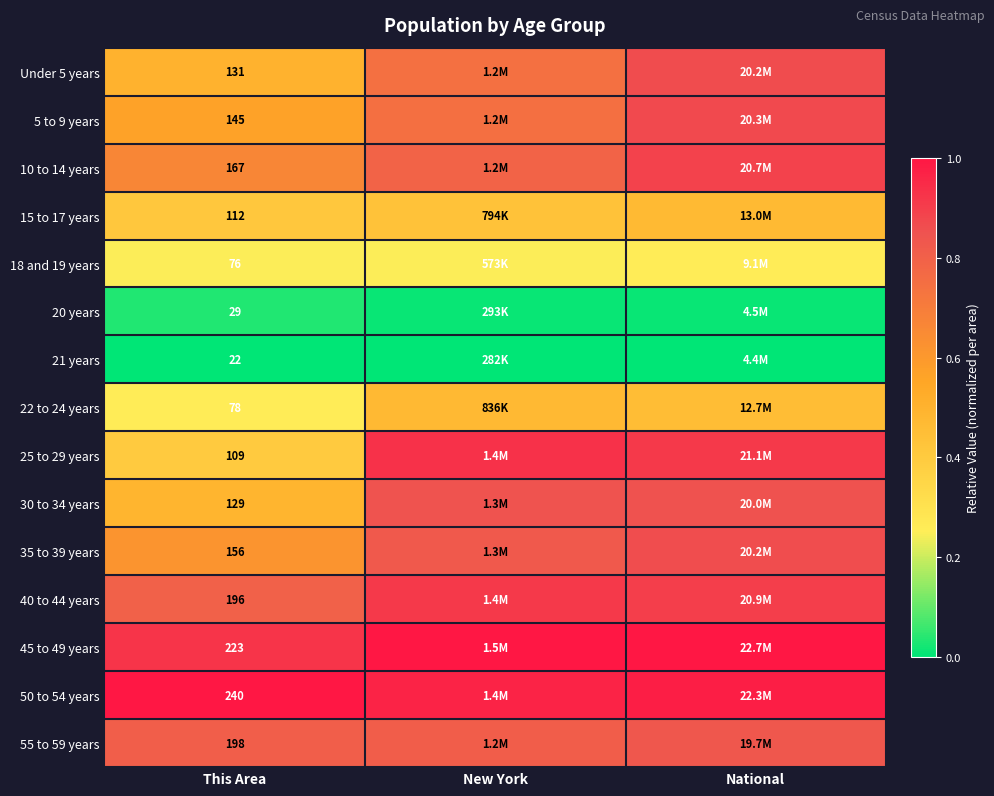

Is the value of 20 years at This Area greater than the value of 18 and 19 years at This Area?

No